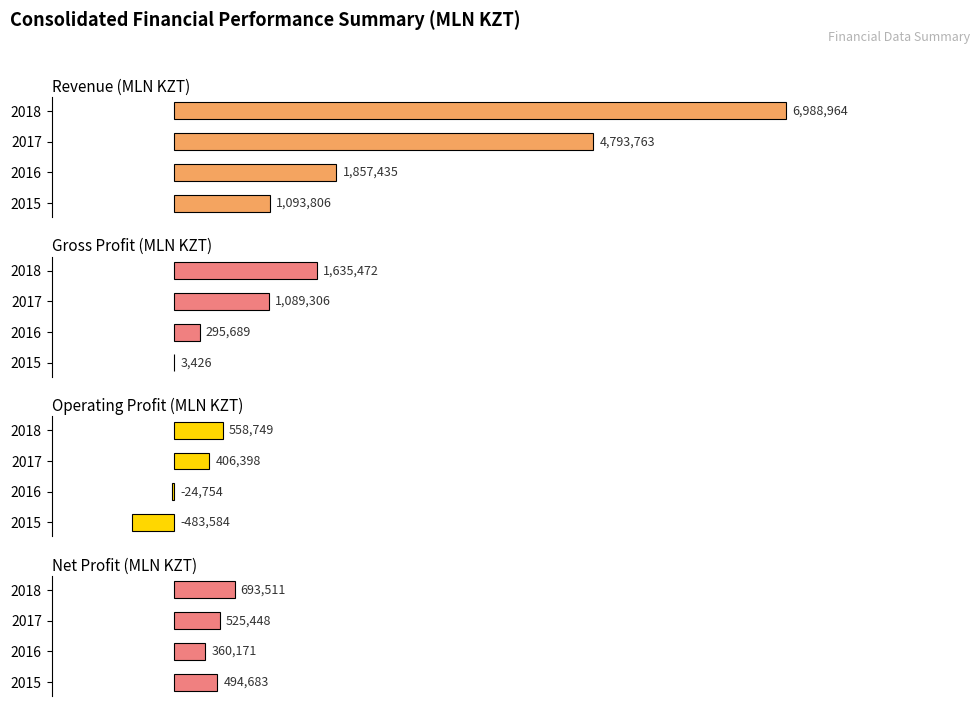

The Operating Profit (MLN KZT) series shows -0.1 at 2016. True or false?

False